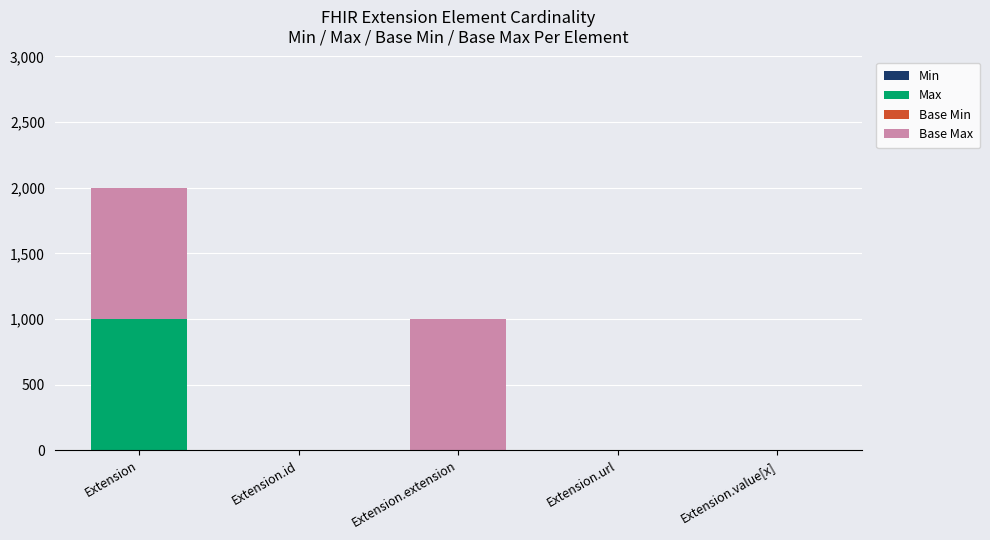

At which category is the sum across all series the highest?

Extension